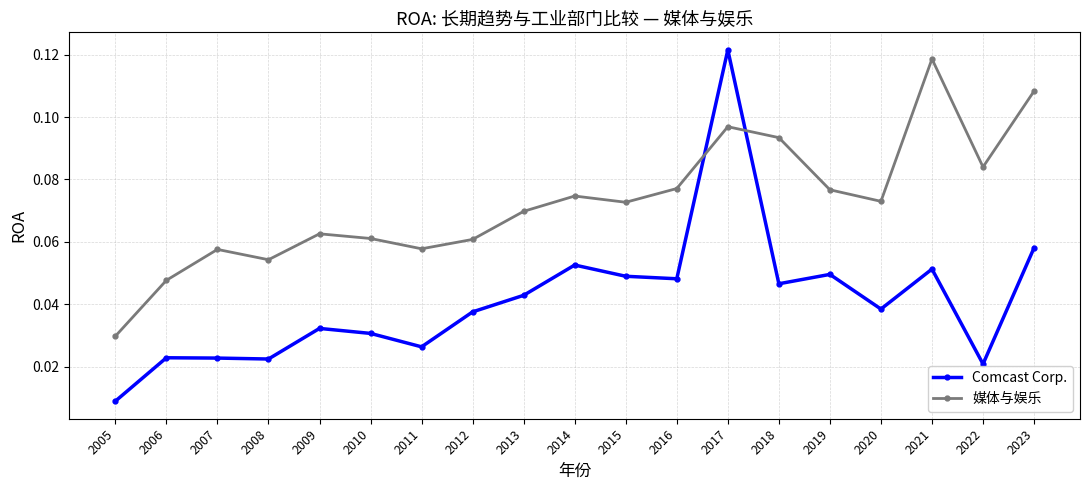

The value of 媒体与娱乐 at 2023 is 0.2. True or false?

False